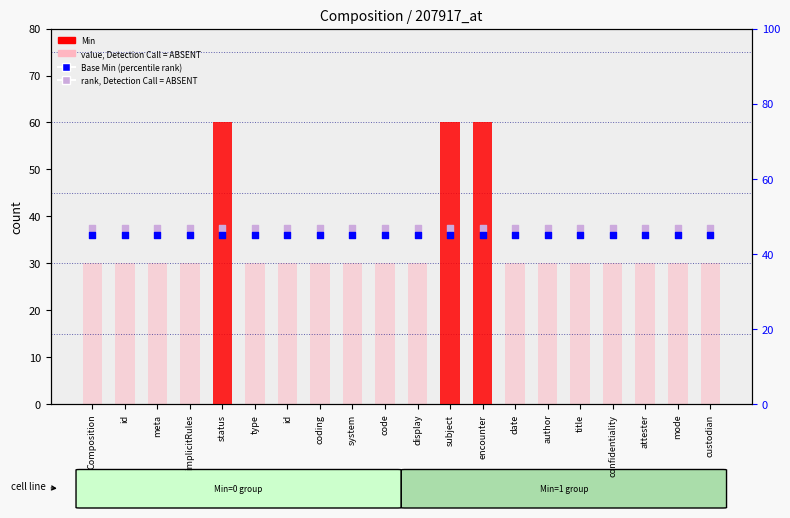

Is the value of Base Min (percentile rank) at id greater than the value of value, Detection Call = ABSENT at custodian?

Yes